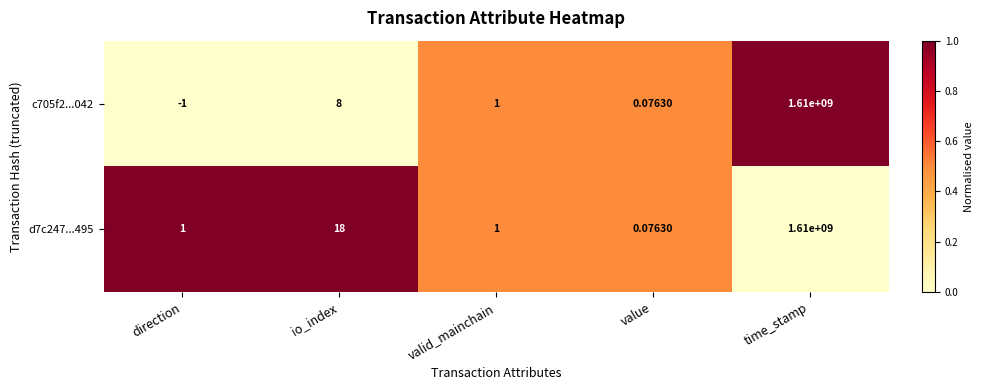

What is the spread (max minus min) of values at direction?

2.0